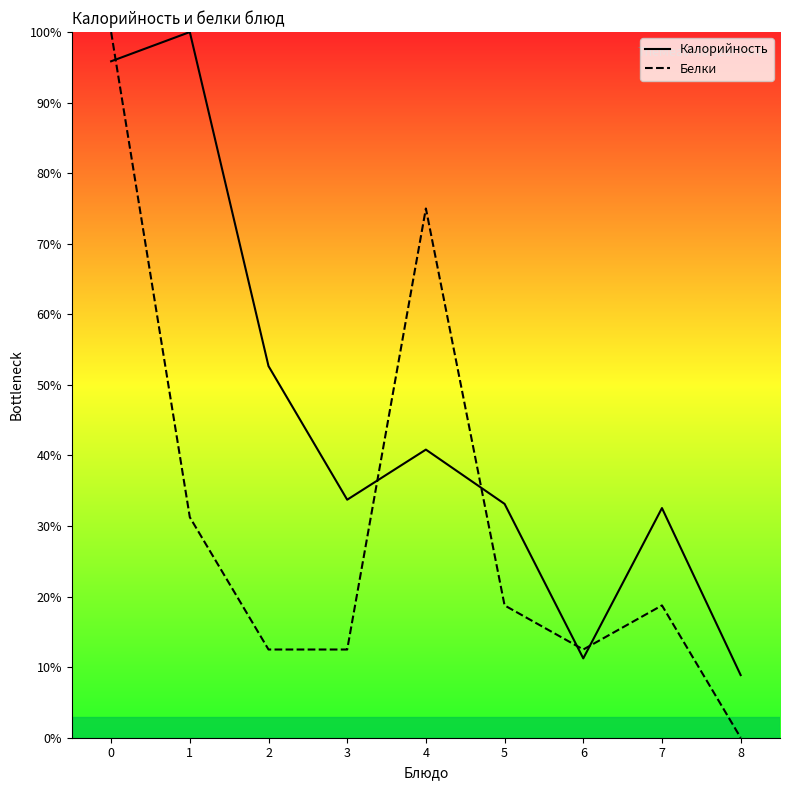

At which category does the chart reach its peak across all series?

1